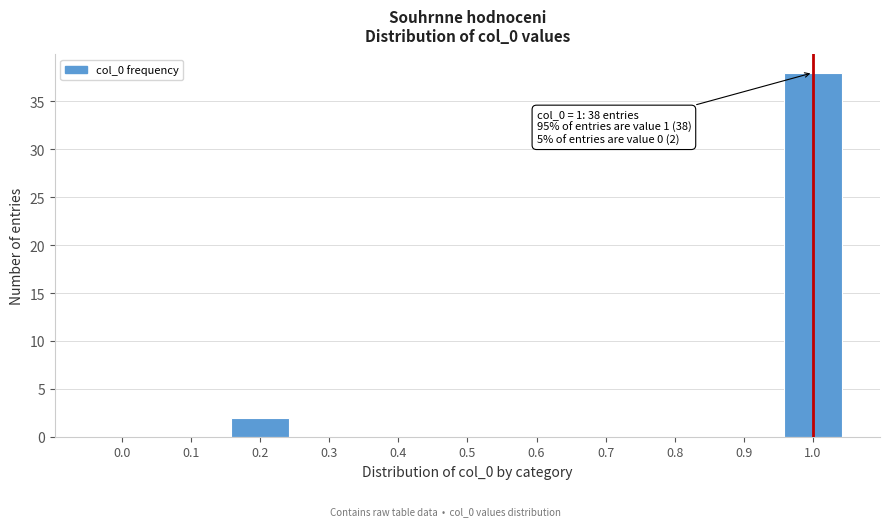

Reading right to left, what are all the values shown in this chart?

1.0=38	0.9=0	0.8=0	0.7=0	0.6=0	0.5=0	0.4=0	0.3=0	0.2=2	0.1=0	0.0=0